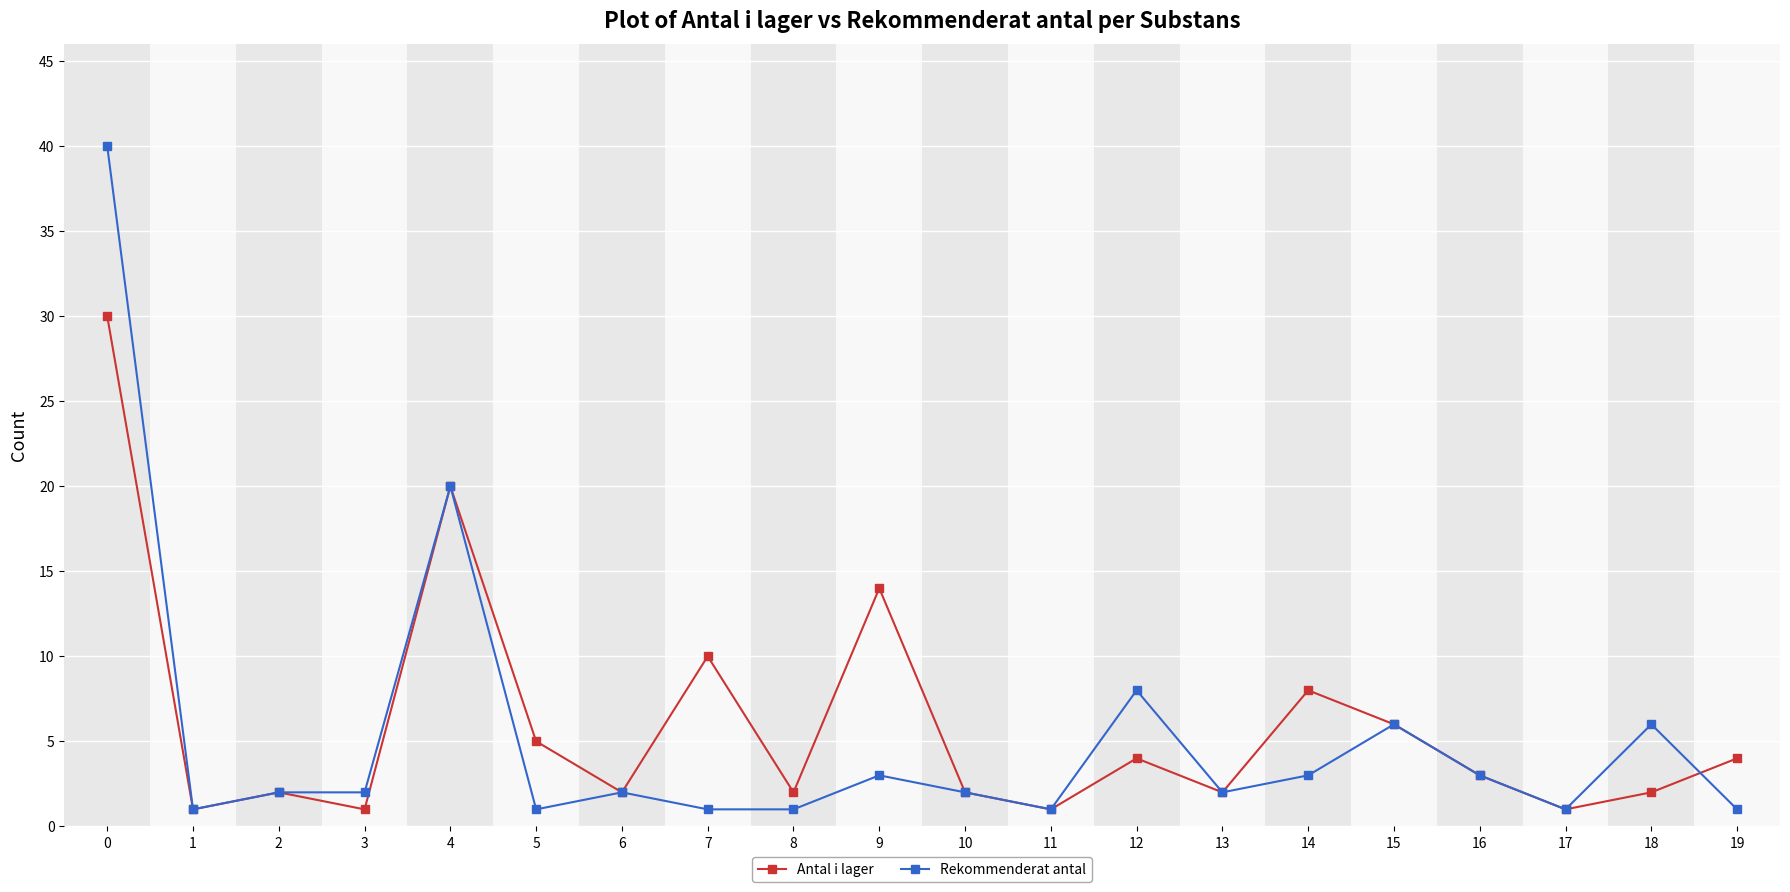

At how many categories does at least one series exceed 11?

3